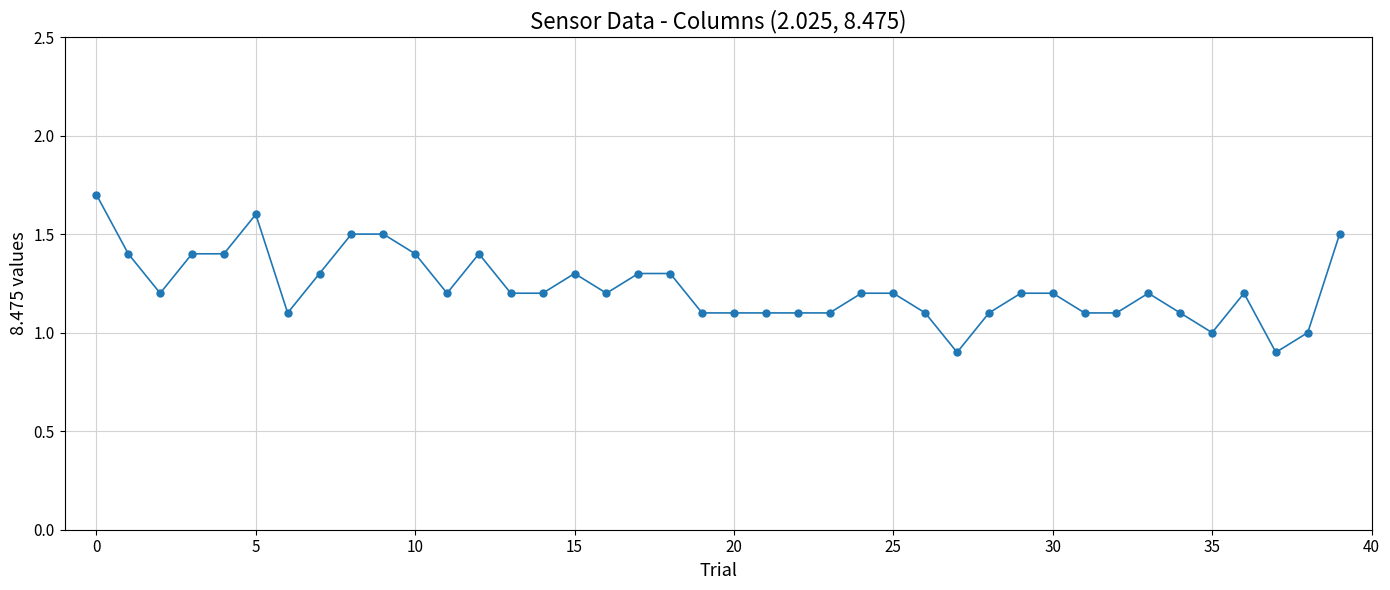

What is the difference between the second highest and second lowest values?

0.7